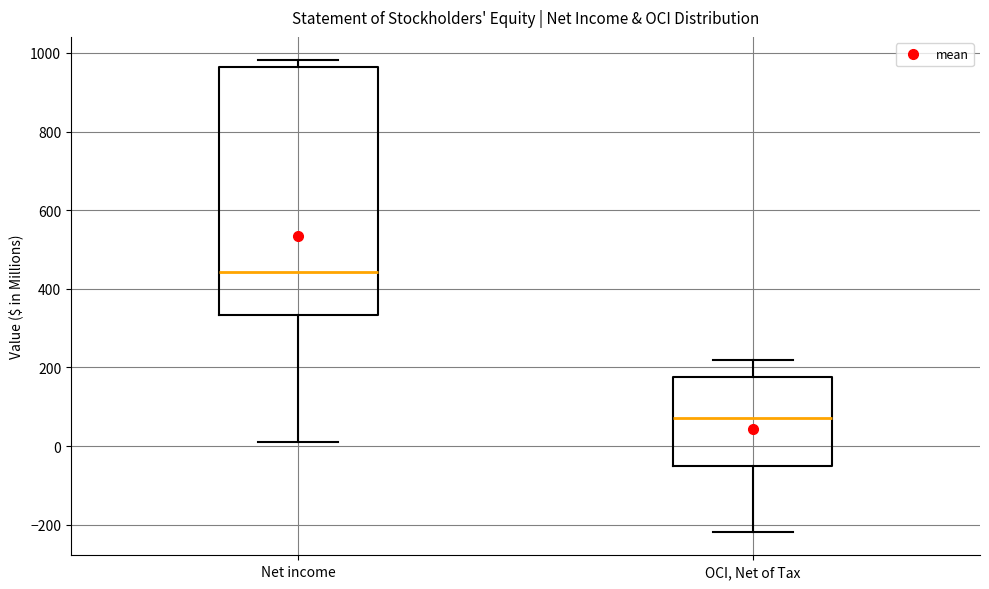

Comparing the boxes themselves (not the whiskers), which one is the tallest?

Net income